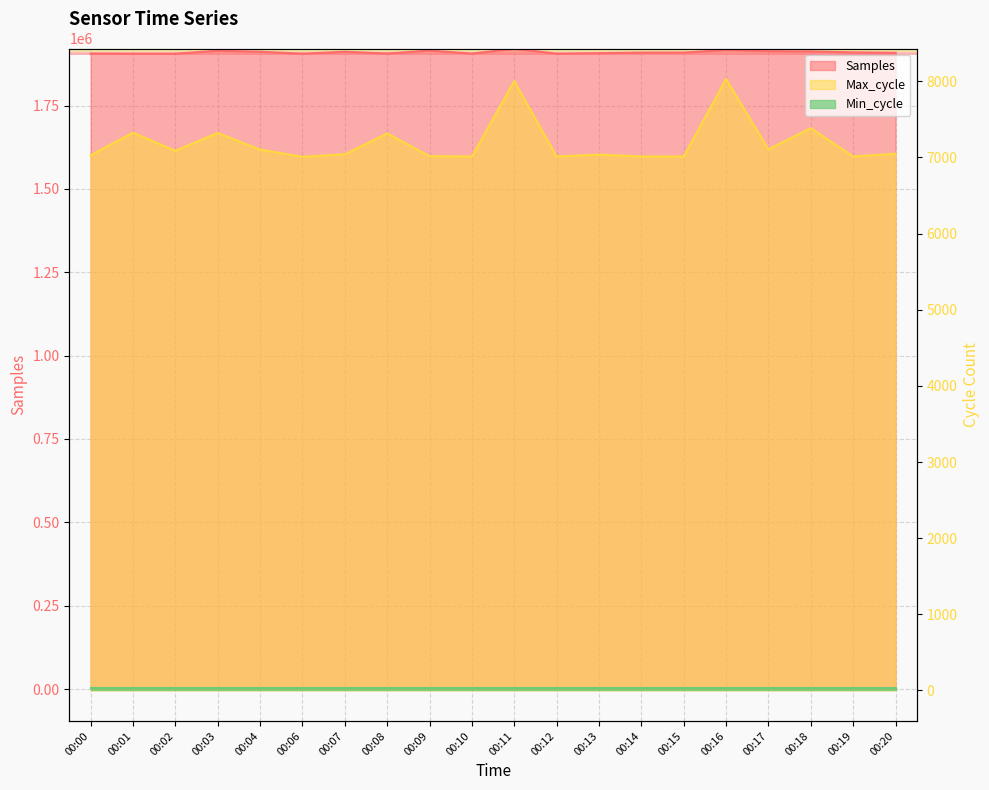

What is the lowest value of the Samples series?

1905338